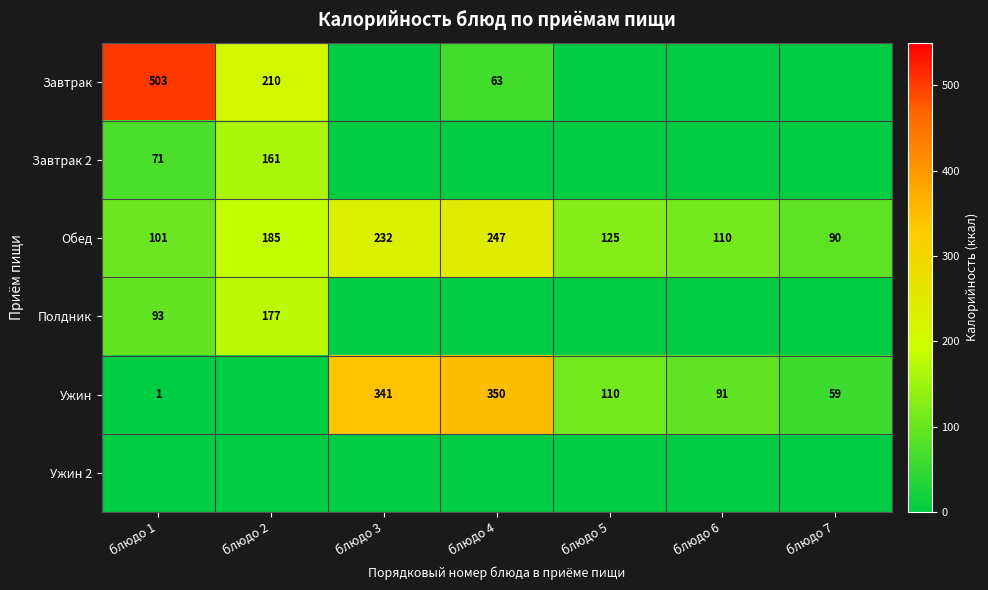

The Ужин series shows 557 at блюдо 4. True or false?

False